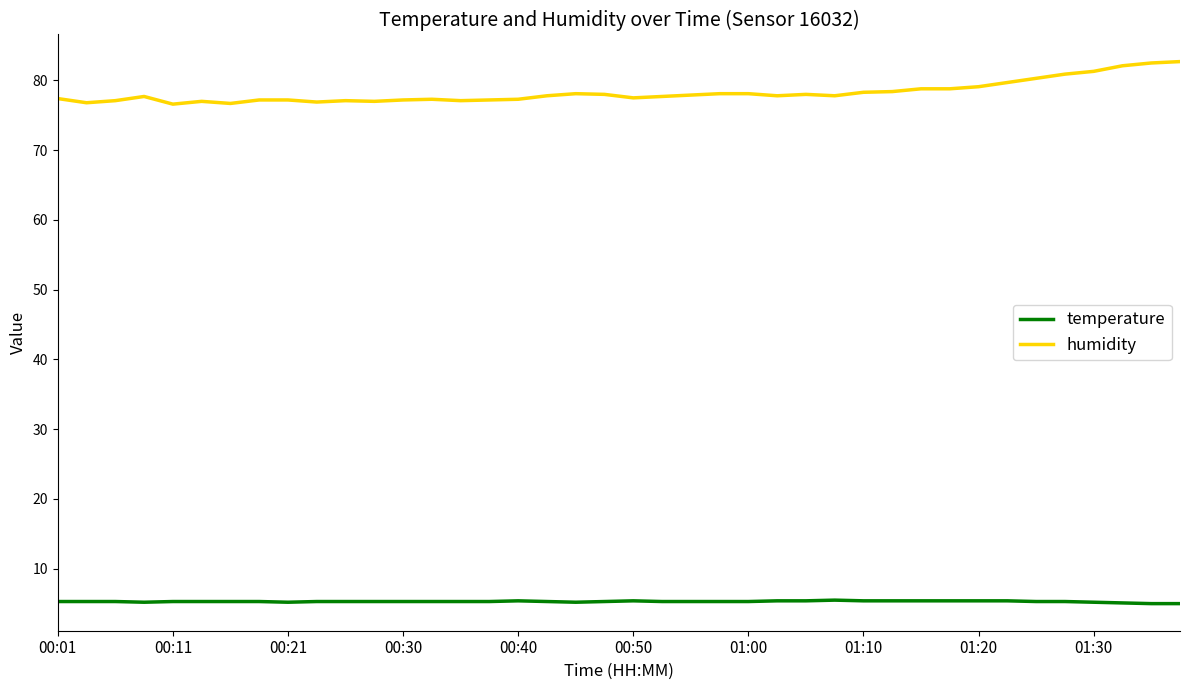

True or false: humidity and temperature cross at least once.

False